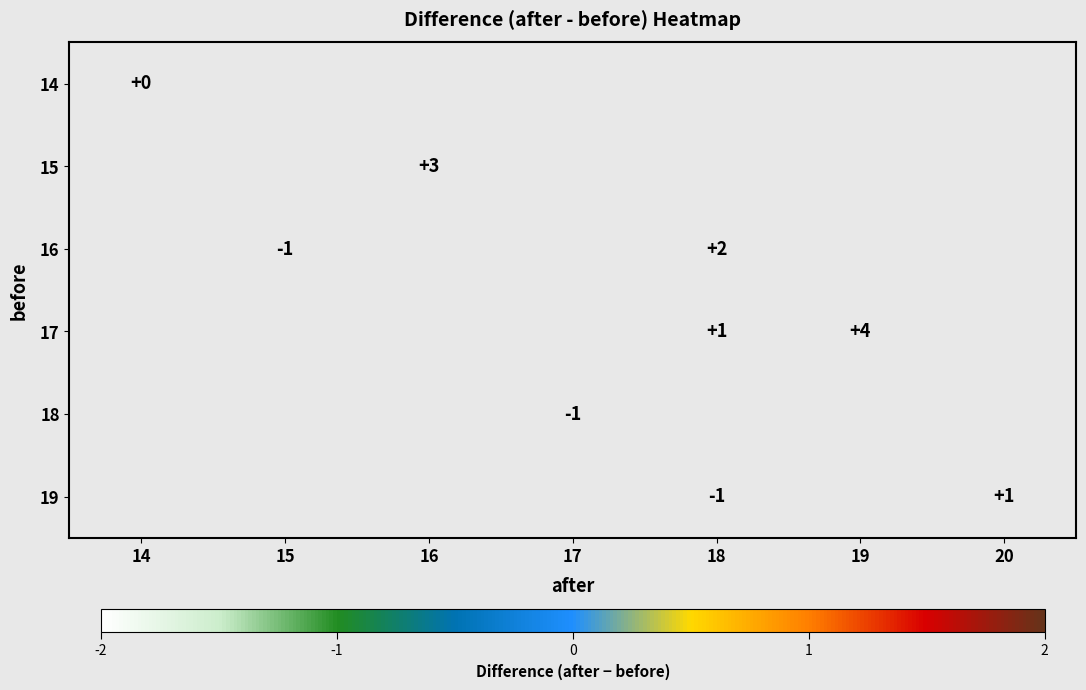

The value of 16 at 15 is 0. True or false?

False